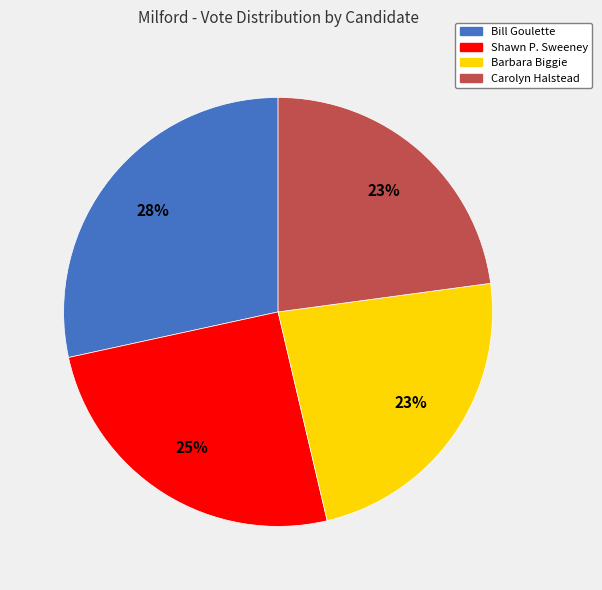

What is the ratio of the value at Barbara Biggie to the value at Shawn P. Sweeney?

0.9